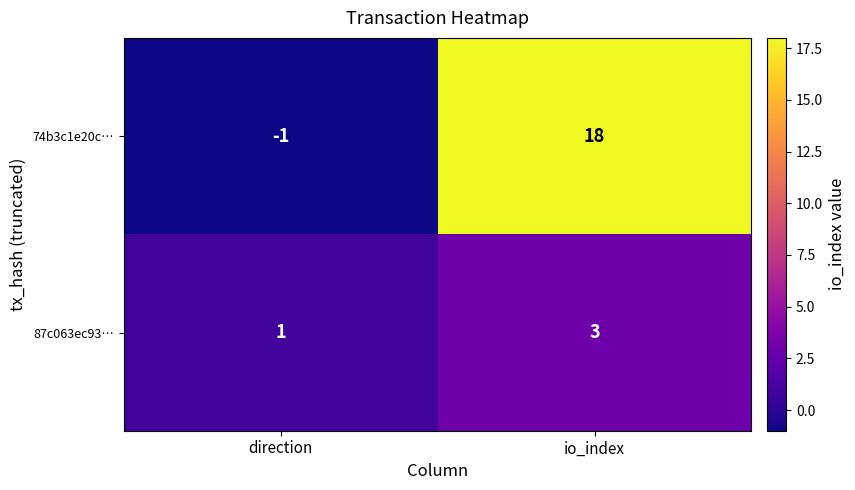

How many positive values does the 74b3c1e20c… series have?

1